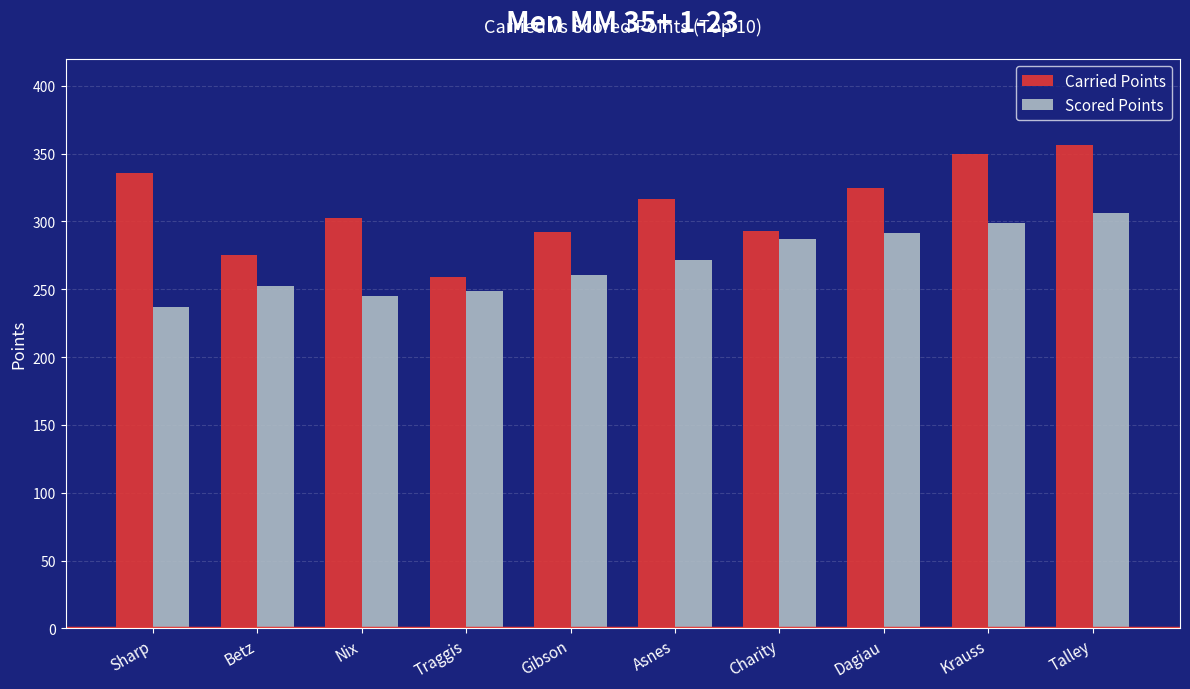

Which series has the largest range (max minus min)?

Carried Points